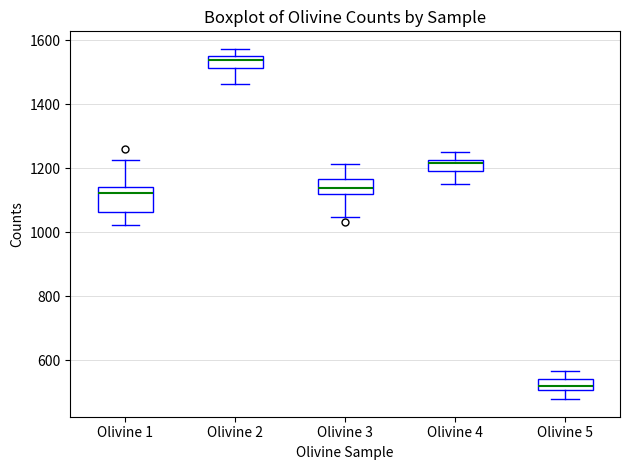

Reading left to right, read every box against the y-axis: the position of its median line, the range the box covers, and the ends of its whiskers. The values are not printed on the chart, so give them approximately, as read against the axis.

Olivine 1: median 1120, box 1060 to 1140, whiskers 1020 to 1220
Olivine 2: median 1540, box 1520 to 1560, whiskers 1460 to 1580
Olivine 3: median 1140, box 1120 to 1160, whiskers 1040 to 1220
Olivine 4: median 1220 (just below the box's upper edge), box 1200 to 1220, whiskers 1160 to 1260
Olivine 5: median 520, box 500 to 540, whiskers 480 to 560